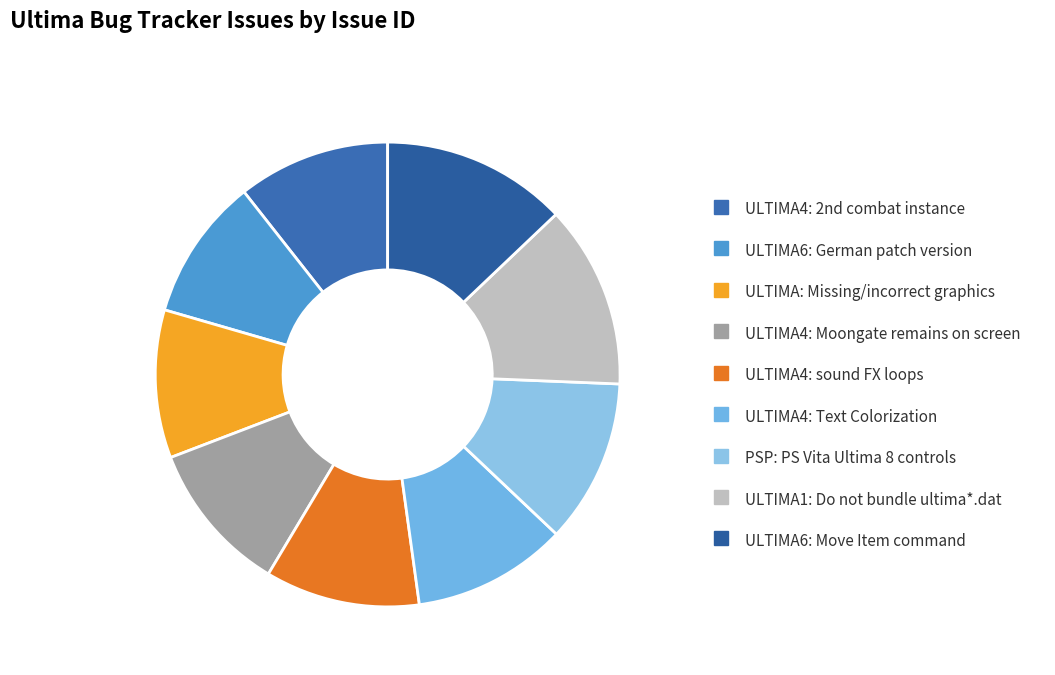

What is the smallest slice in the pie chart?

ULTIMA6: German patch version